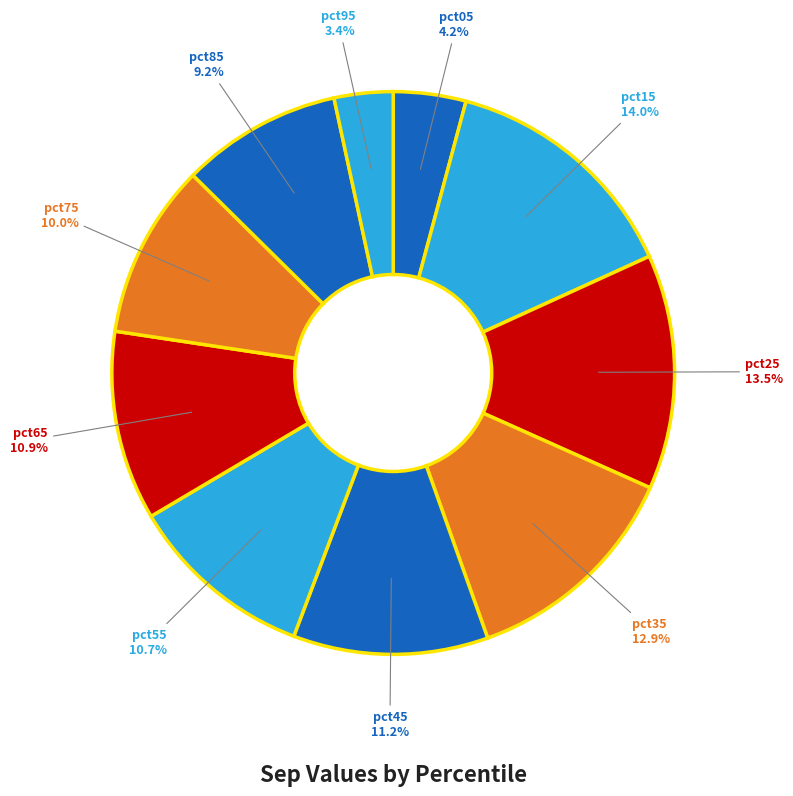

The pct95 slice represents 3% of the pie. True or false?

True